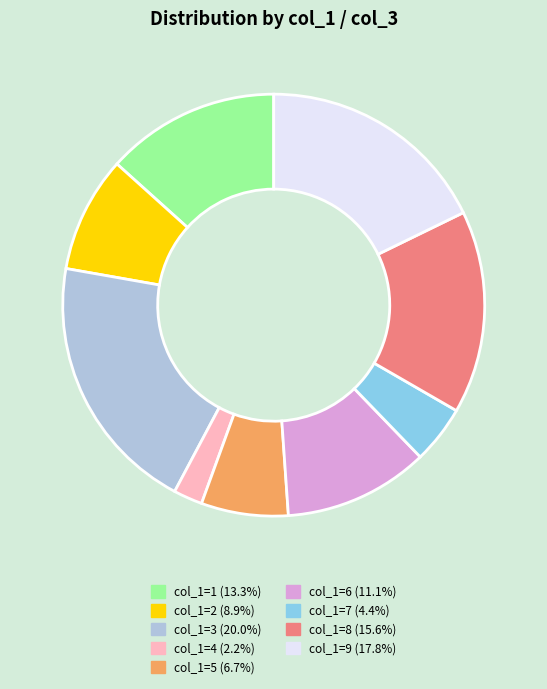

How many segments does this pie chart have?

9